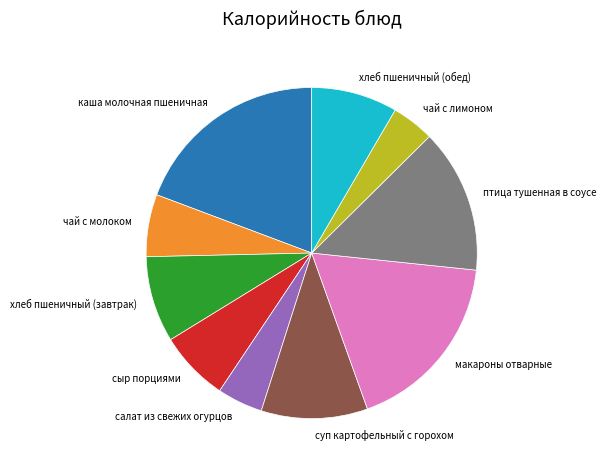

Approximately how many times larger is the value at сыр порциями compared to чай с молоком?

1.1